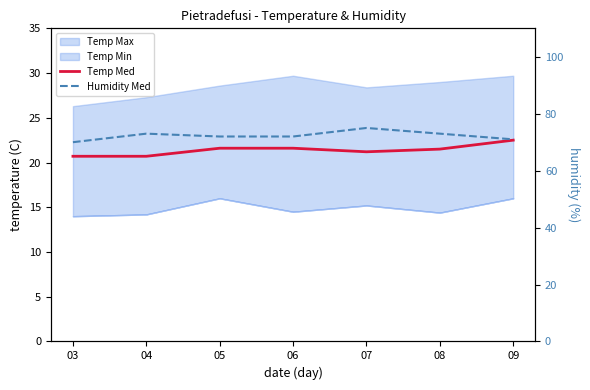

At which label does Temp Med first exceed 21?

05